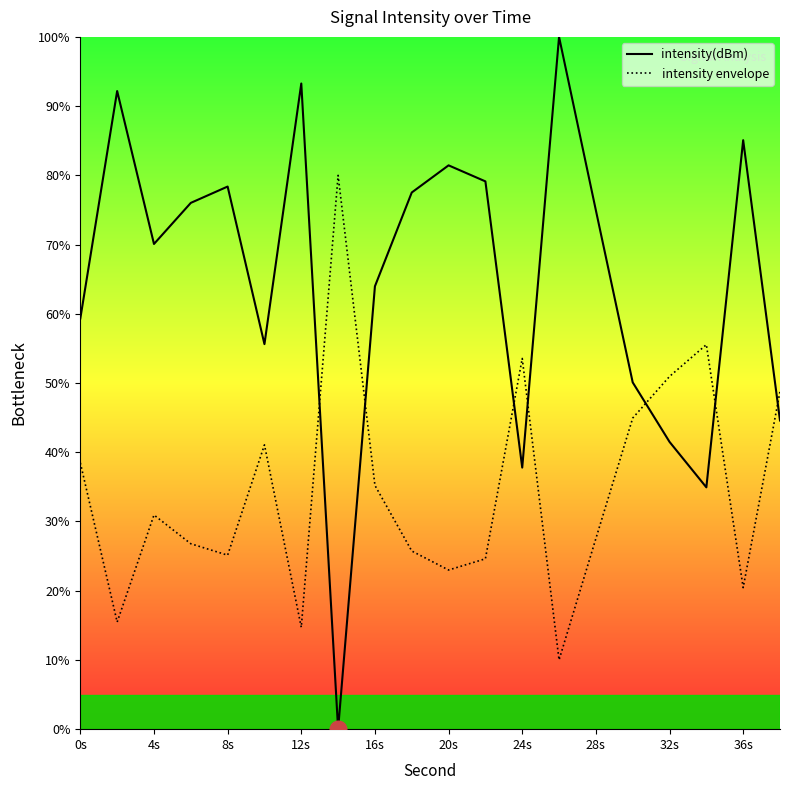

What is the greatest value displayed?

100.0